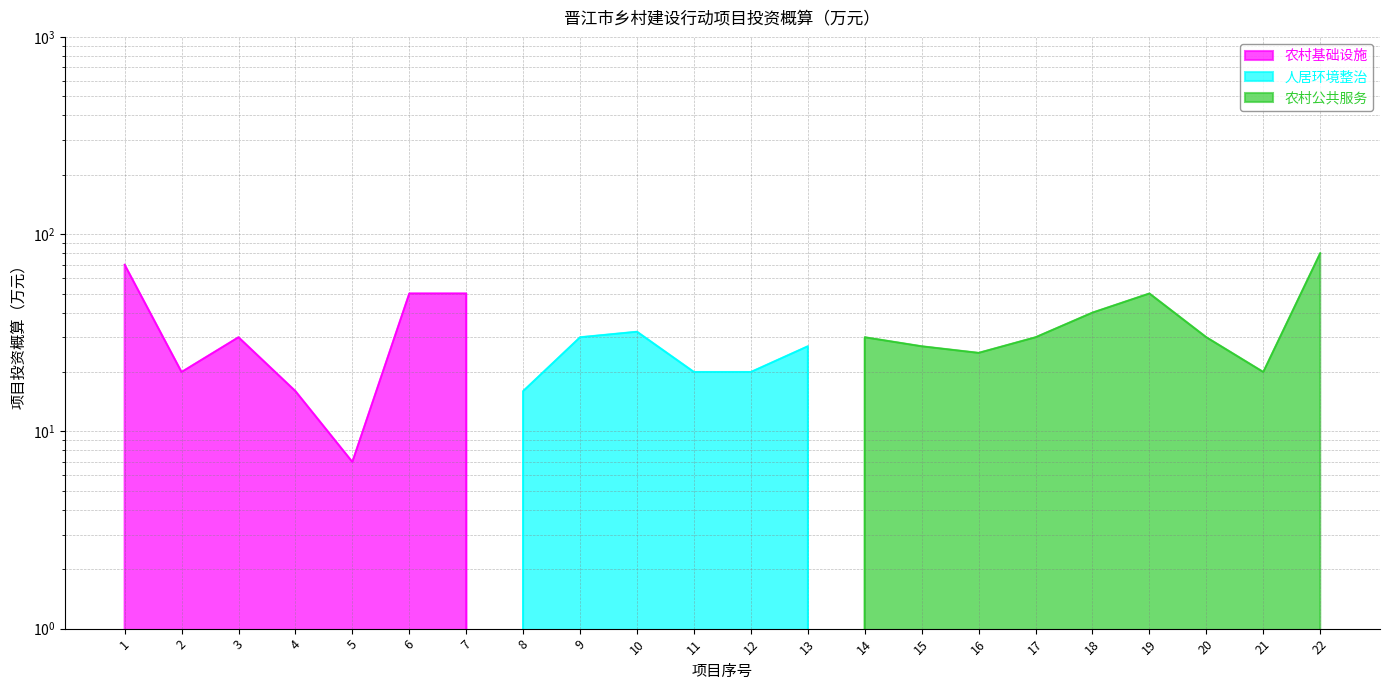

What is the difference between the highest and lowest values at 9?

30